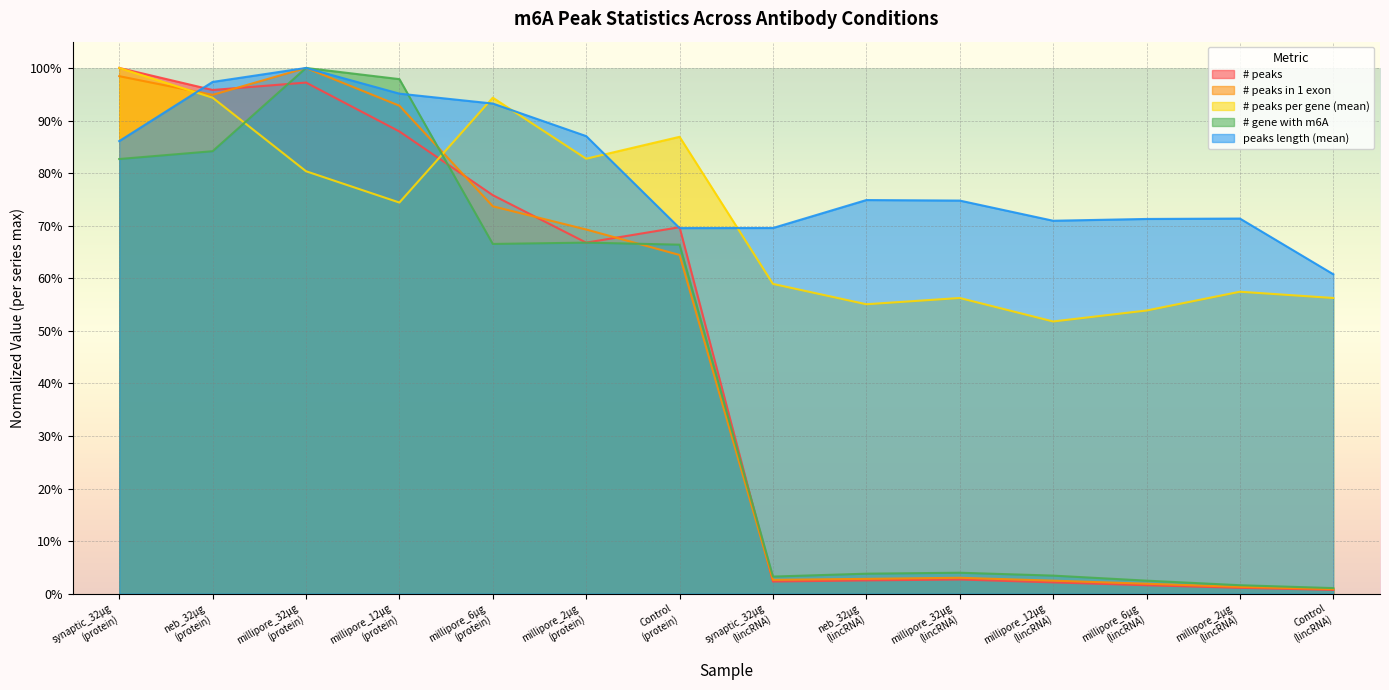

The # peaks per gene (mean) series shows 0.9 at synaptic_32µg
(lincRNA). True or false?

False